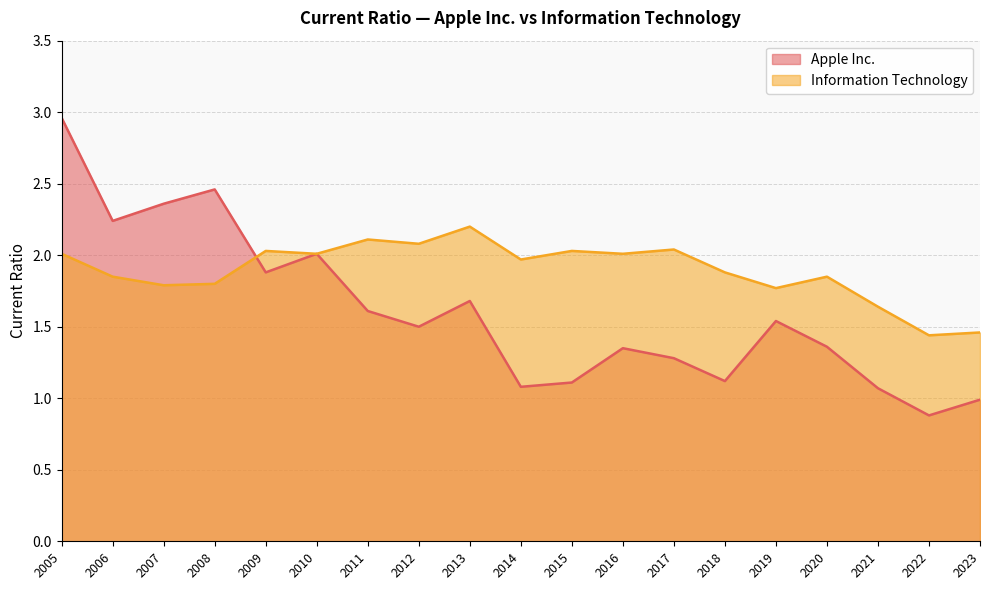

Read the Information Technology value at 2008.

1.8